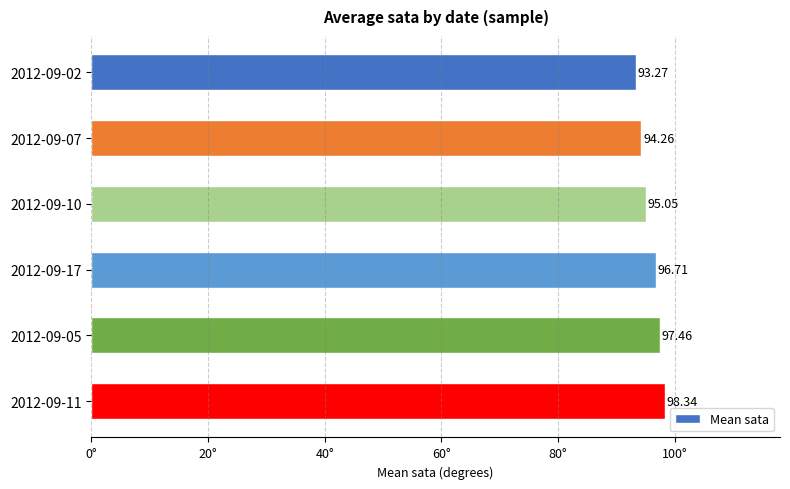

Which has a higher value, 2012-09-17 or 2012-09-10?

2012-09-17